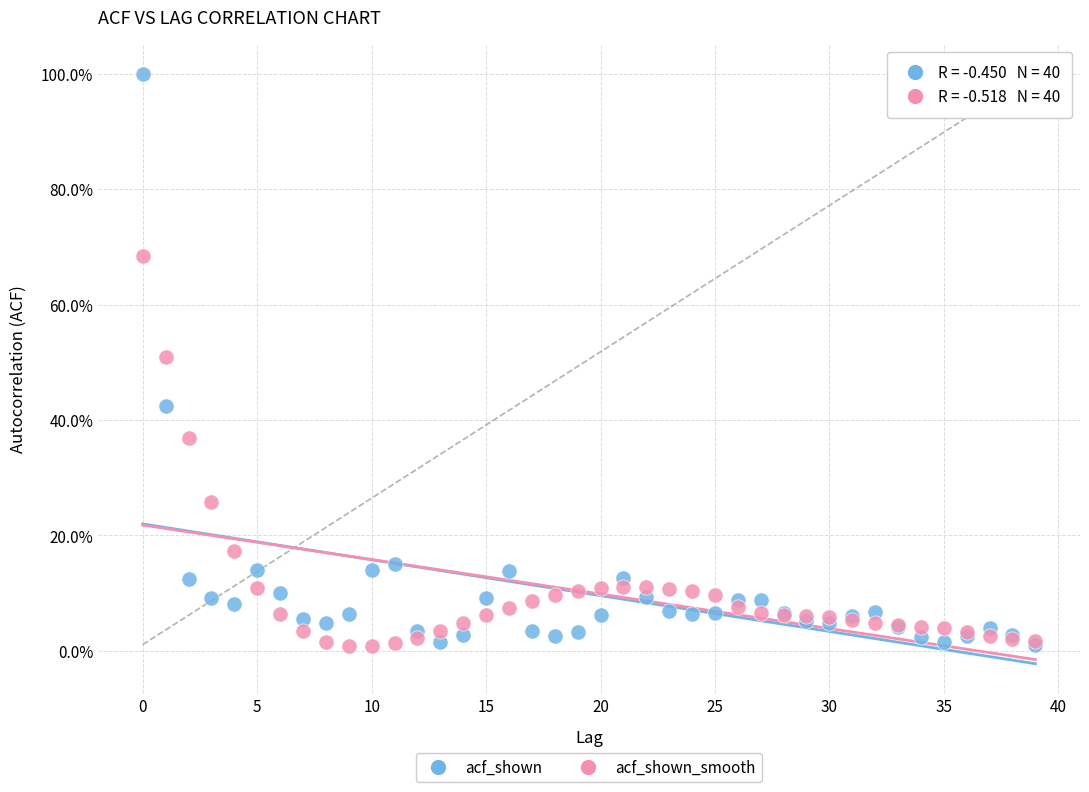

Which series reaches the maximum Y coordinate?

acf_shown